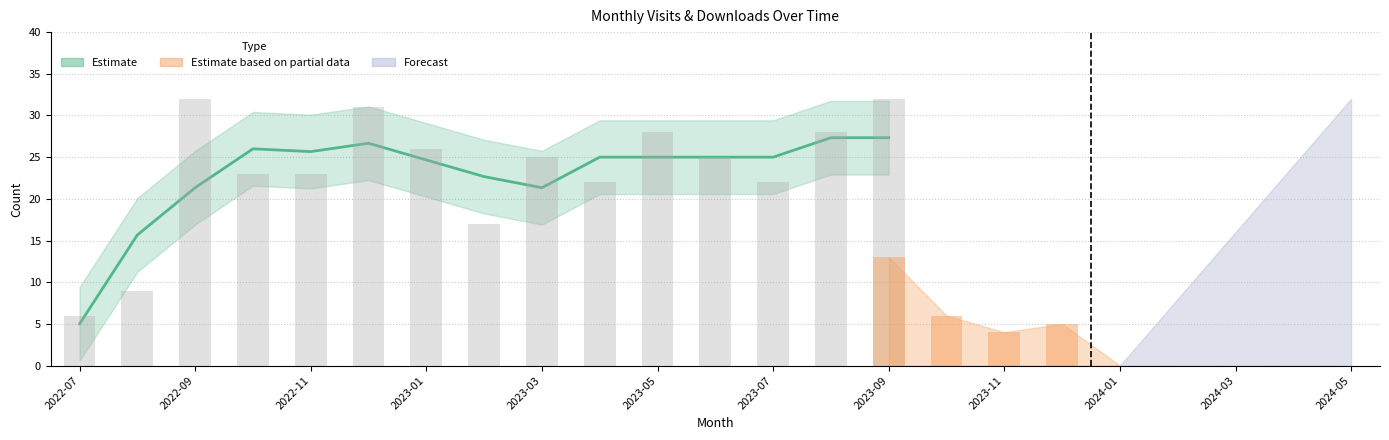

What is the greatest value displayed?

32